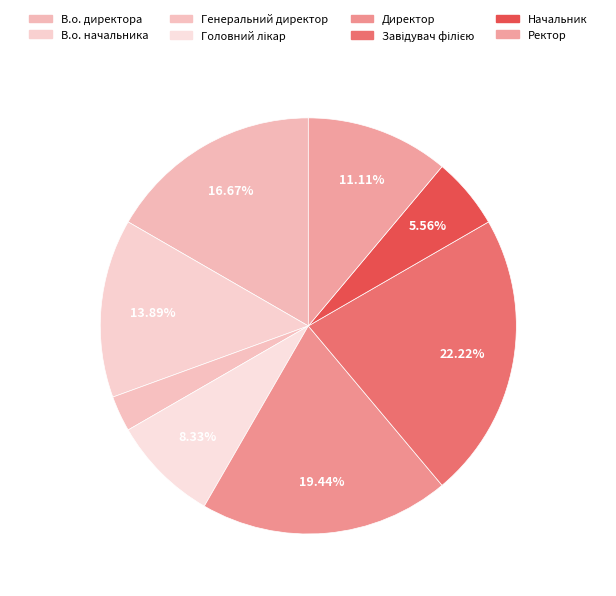

Which slice is the smallest?

Генеральний директор